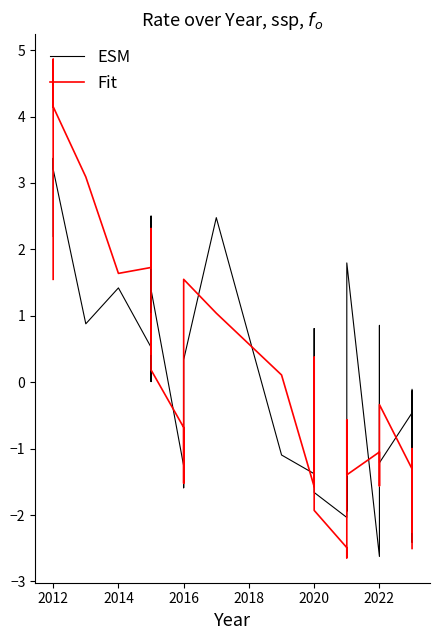

How many lines are shown in the chart?

2